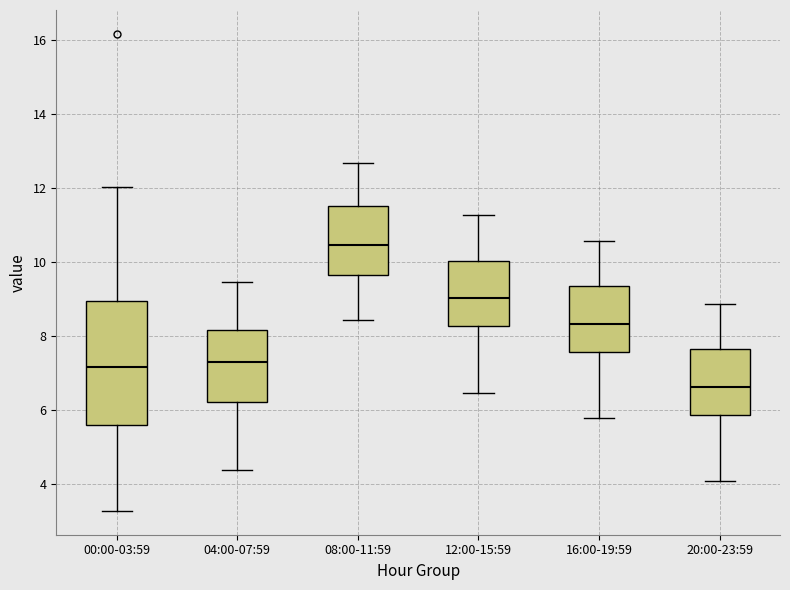

Reading left to right, transcribe this box plot: for each box, give where its median line is, the range the box spans, and where its two whiskers end, as read against the y-axis. The values are not printed on the chart, so give them approximately, as read against the axis.

00:00-03:59: median 7.2, box 5.6 to 9.0, whiskers 3.2 to 12.0
04:00-07:59: median 7.2, box 6.2 to 8.2, whiskers 4.4 to 9.4
08:00-11:59: median 10.4, box 9.6 to 11.6, whiskers 8.4 to 12.6
12:00-15:59: median 9.0, box 8.2 to 10.0, whiskers 6.4 to 11.2
16:00-19:59: median 8.4, box 7.6 to 9.4, whiskers 5.8 to 10.6
20:00-23:59: median 6.6, box 5.8 to 7.6, whiskers 4.0 to 8.8